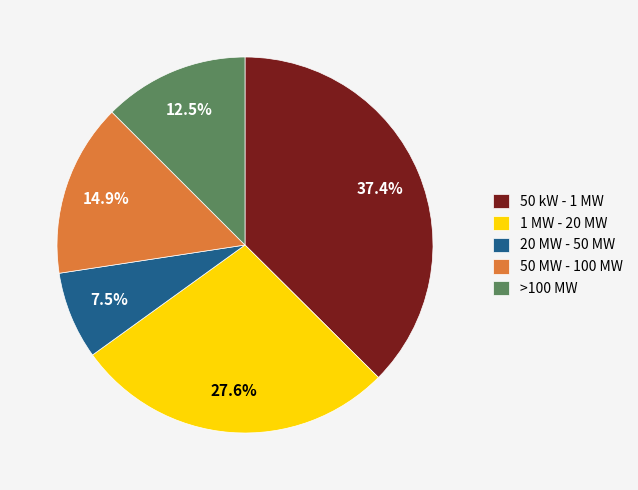

How much of the chart is everything except 20 MW - 50 MW?

92.5%